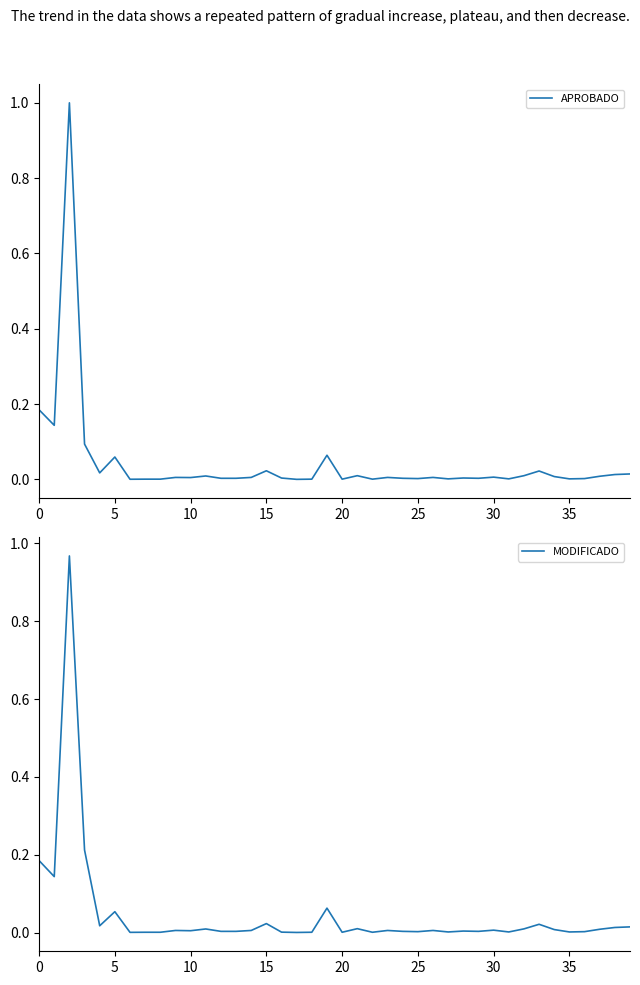

What are all the series names shown in the legend?

APROBADO, MODIFICADO